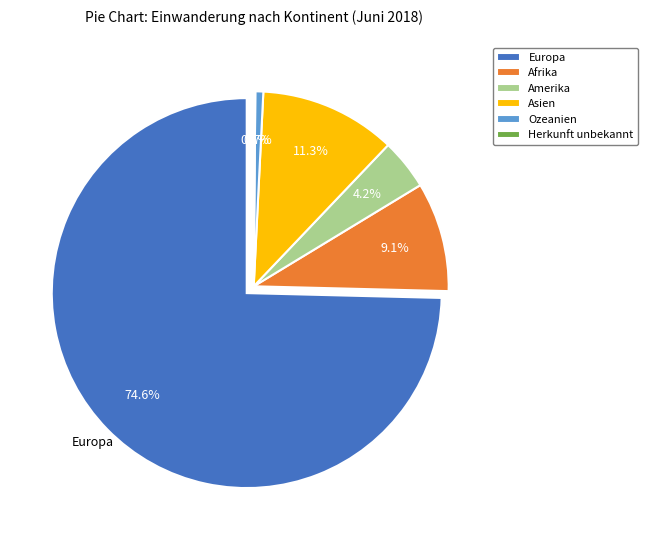

How many segments does this pie chart have?

6